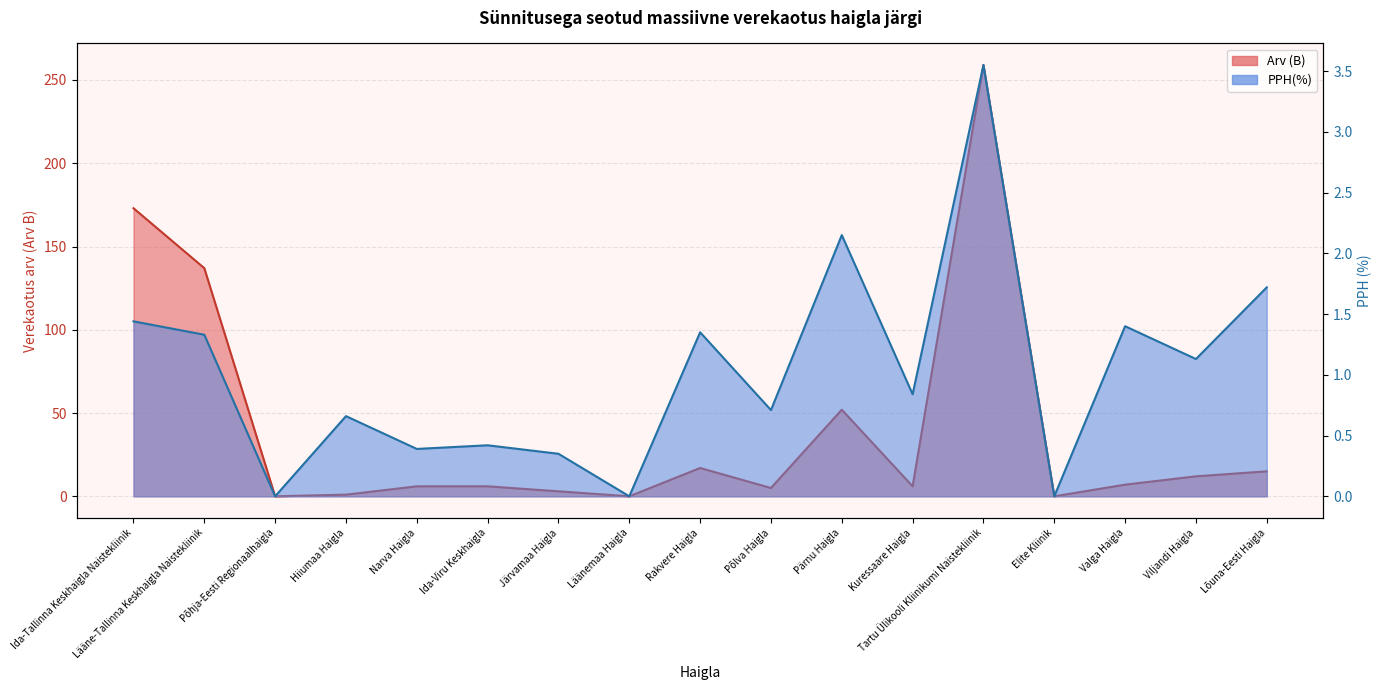

What are all the series names shown in the legend?

Arv (B) line, PPH(%) line